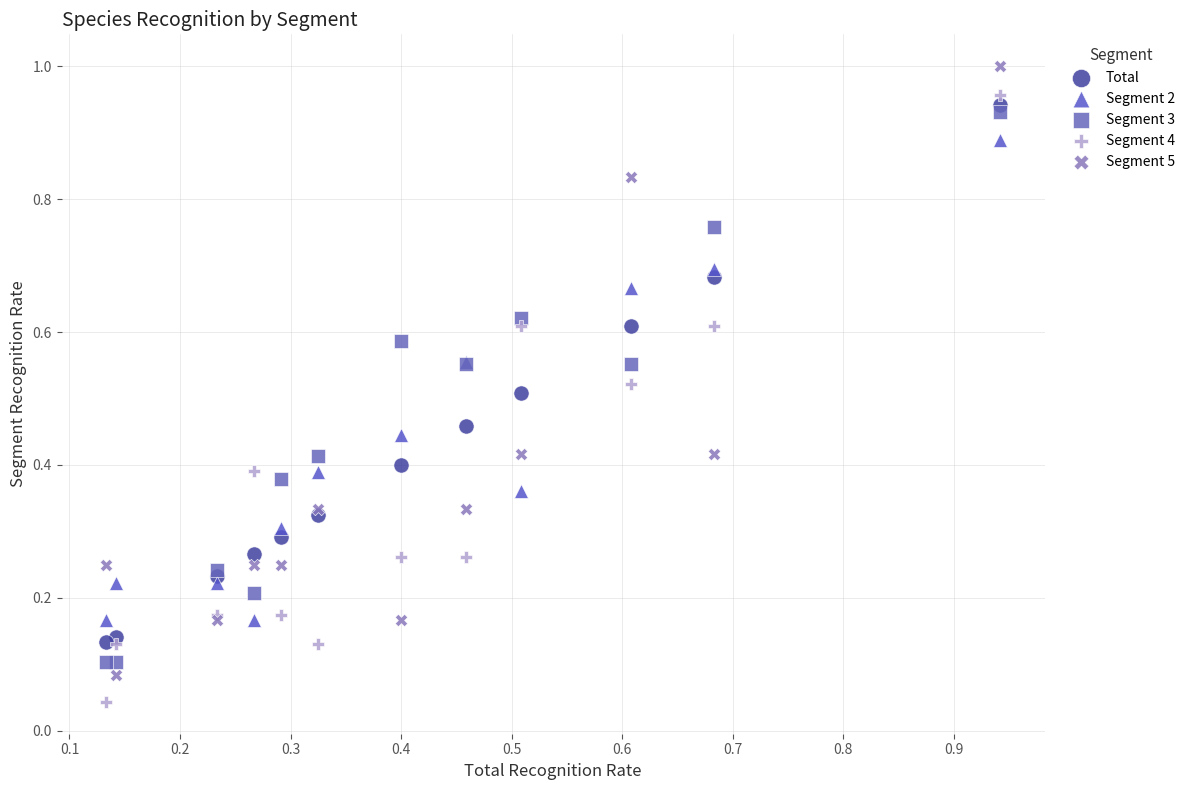

What are all the series names shown in the legend?

Total, Segment 2, Segment 3, Segment 4, Segment 5